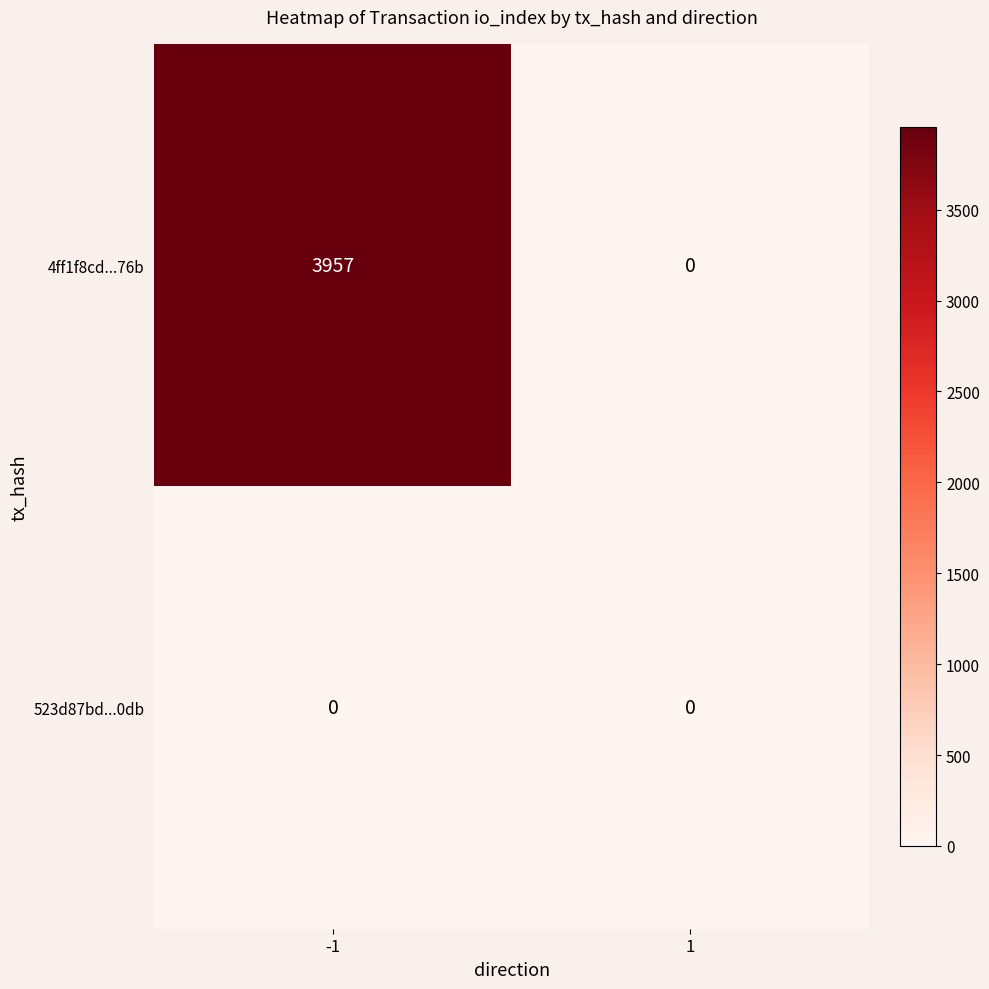

The value of 523d87bd...0db at -1 is 0. True or false?

True